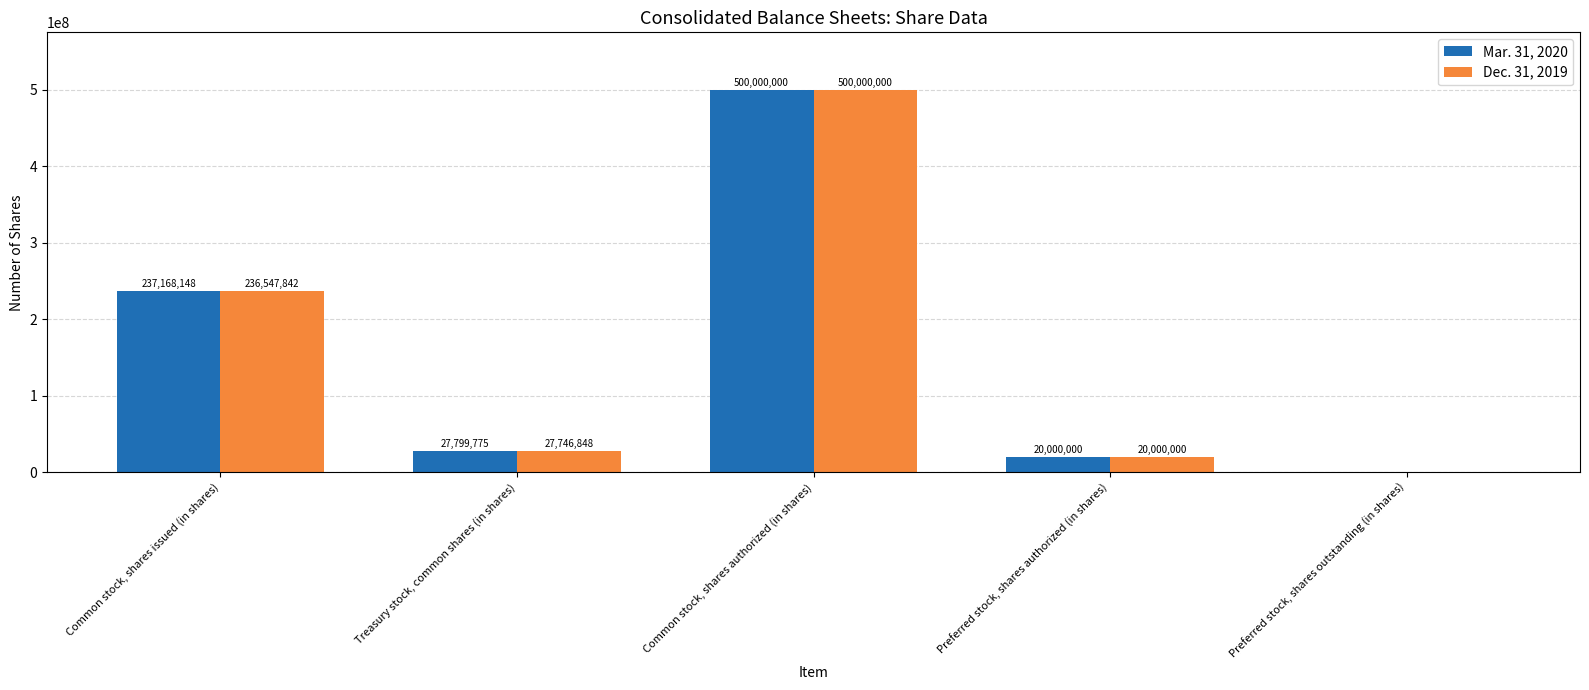

Count the number of data series in this chart.

2